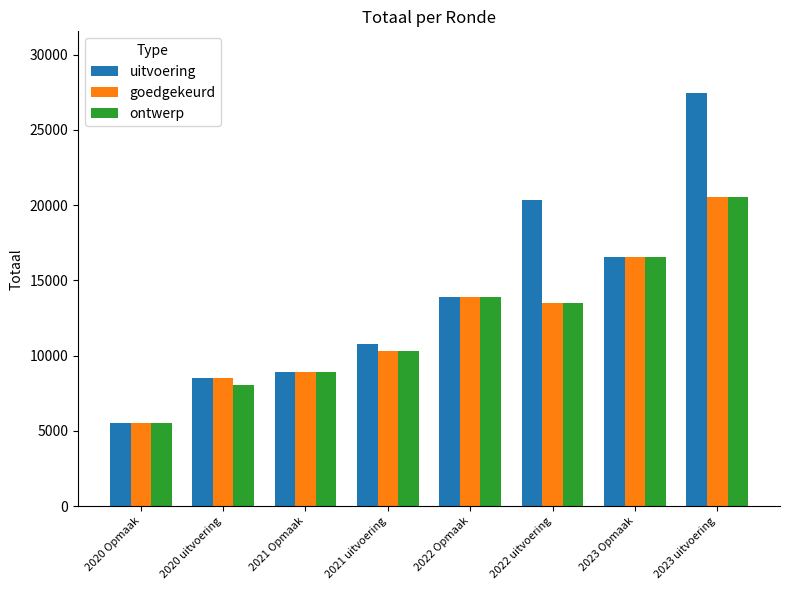

What position from the left is 2022 Opmaak?

5